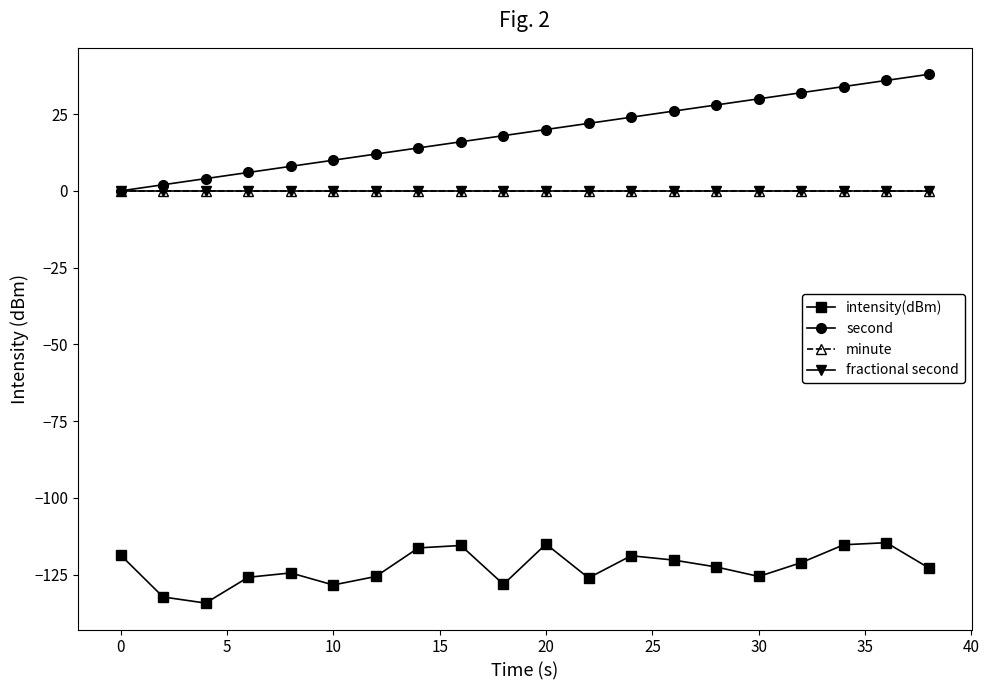

What is the sum of all intensity(dBm) values?

-2452.3